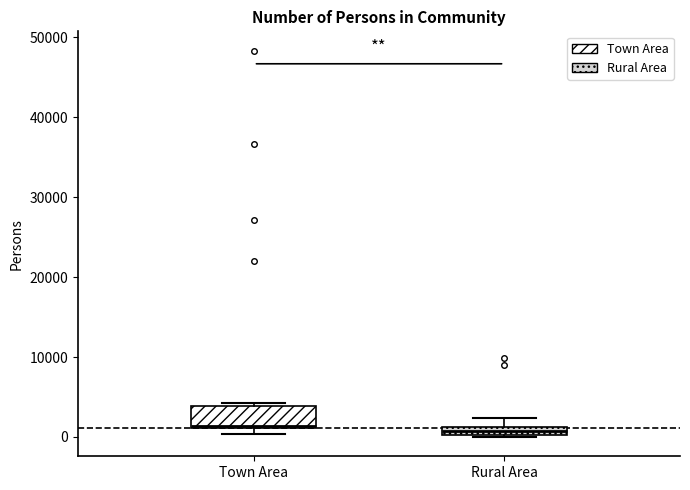

Which box is the tallest, from its lower edge to its upper edge?

Town Area